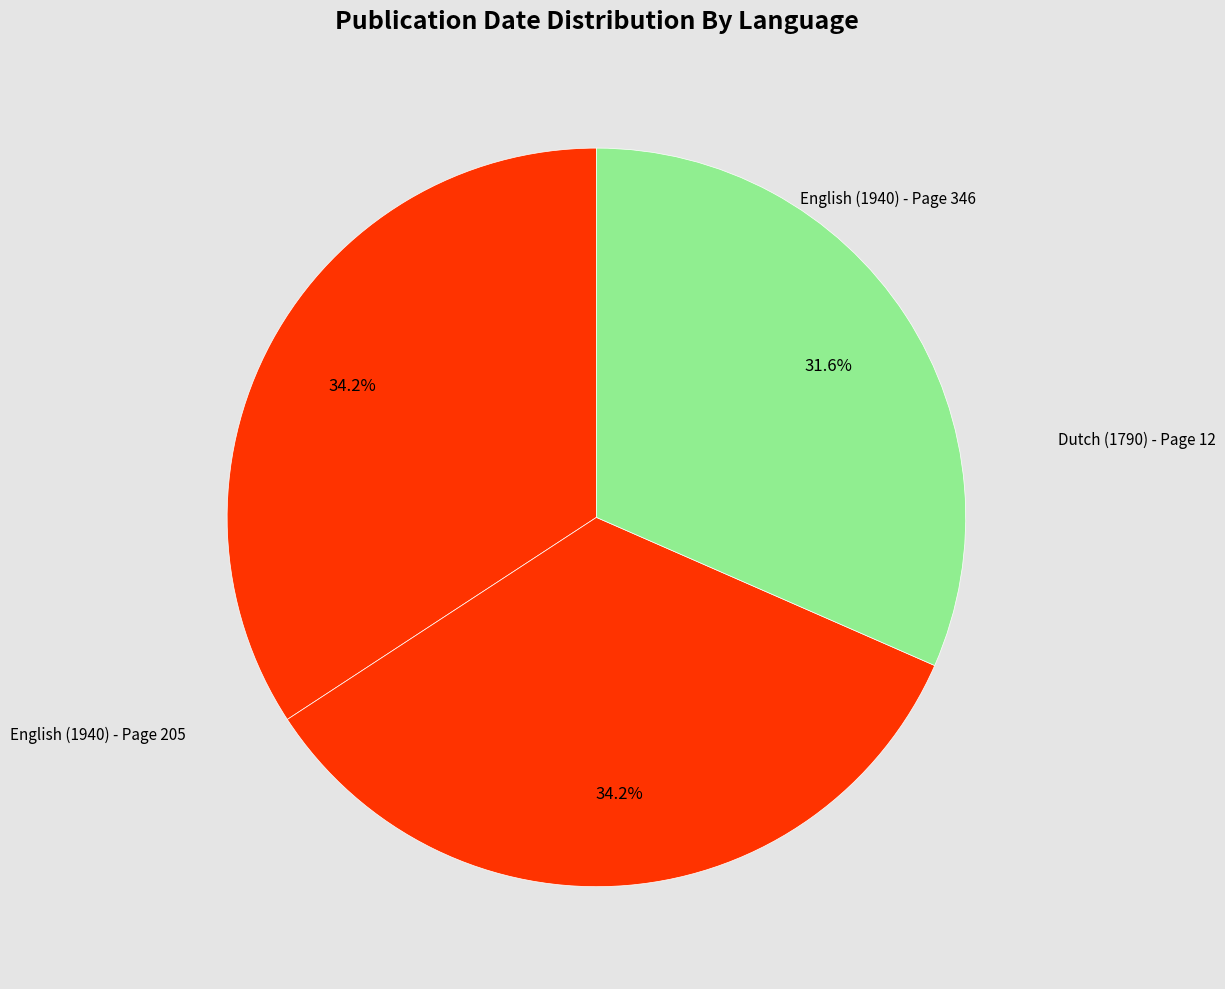

To the nearest percent, what percentage of the pie is Dutch (1790) - Page 12?

32%